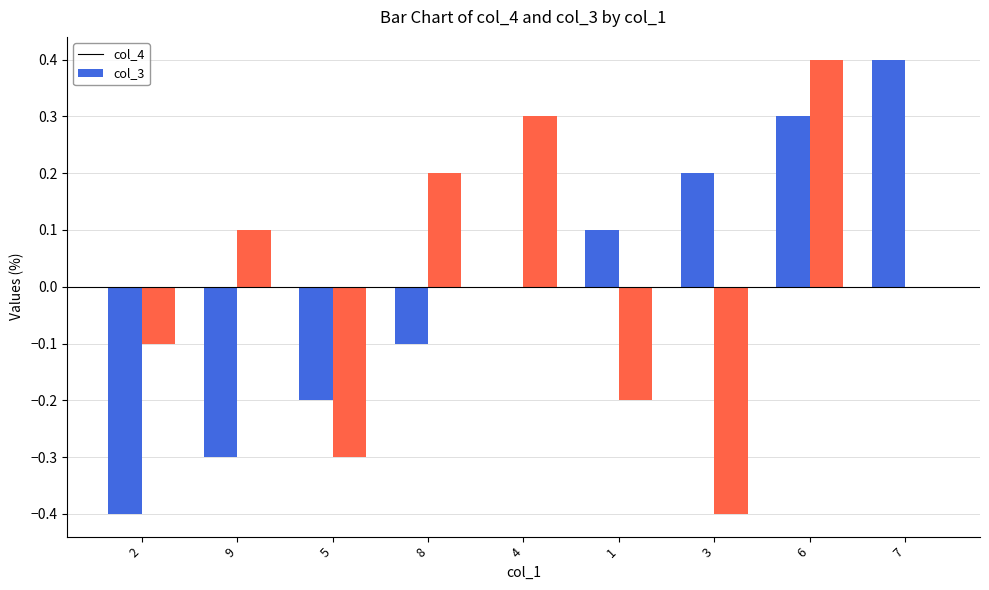

At which label is col_3 closest to 0?

7